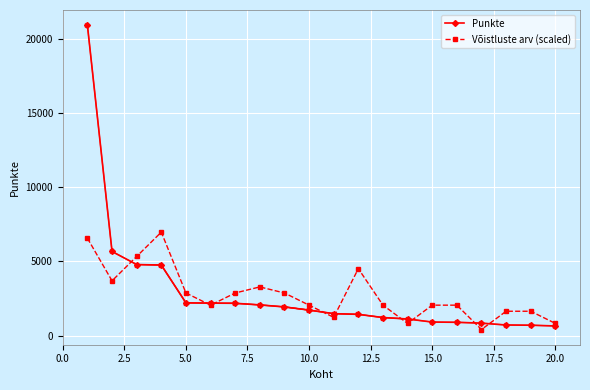

Which series has the largest range (max minus min)?

Punkte